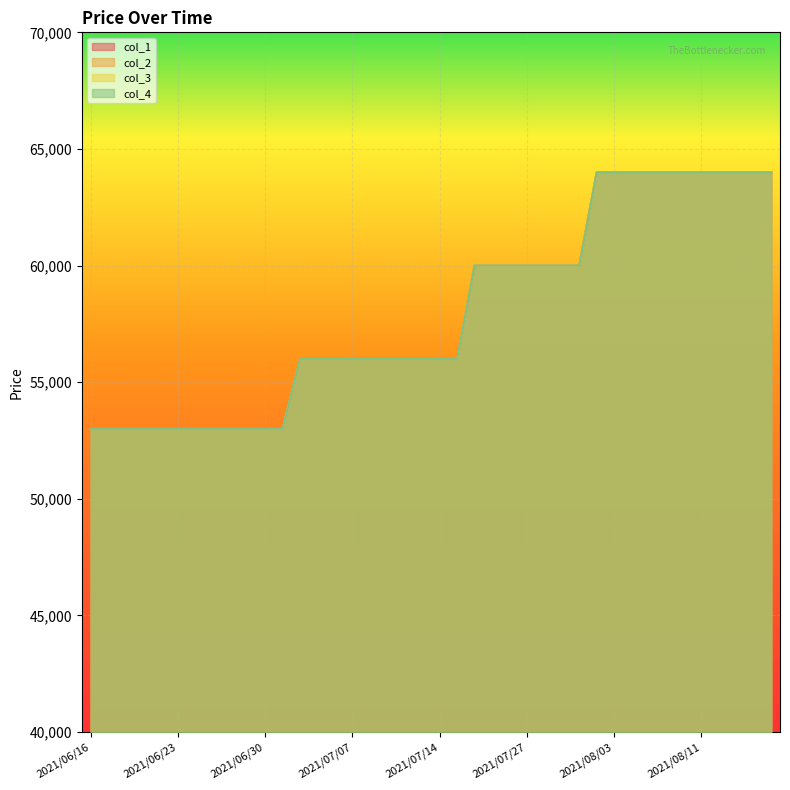

What position from the left is 2021/07/08?

17